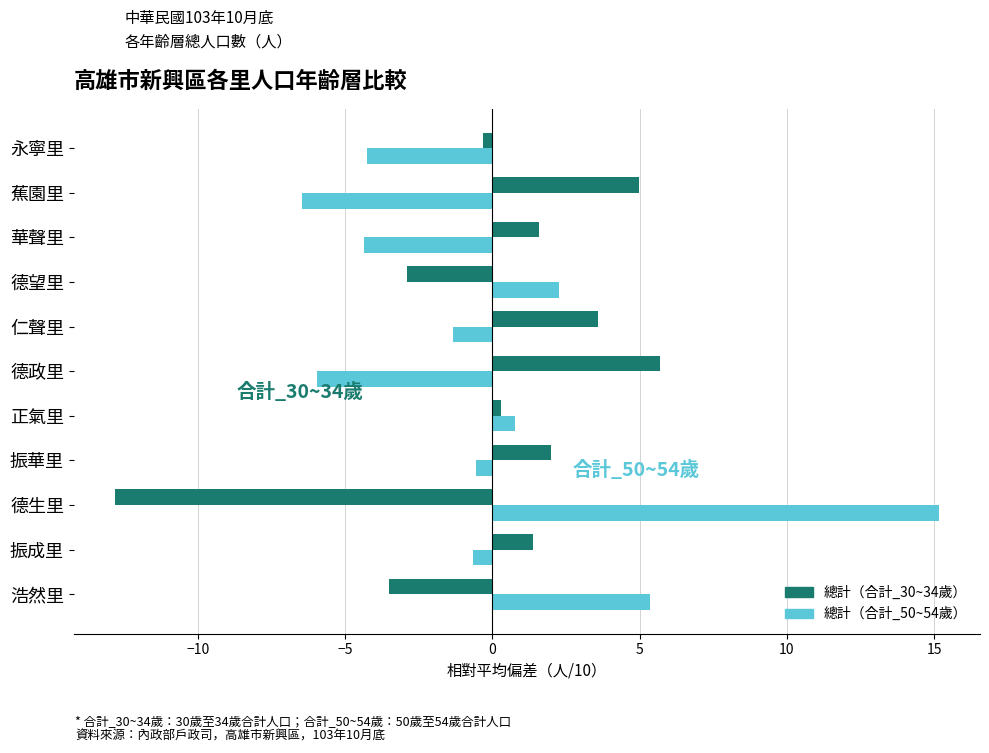

At which category does the chart reach its peak across all series?

德生里